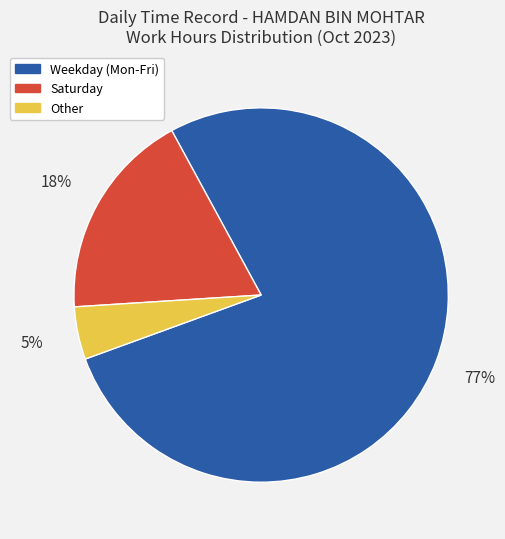

To the nearest percent, what is the average slice percentage?

33%